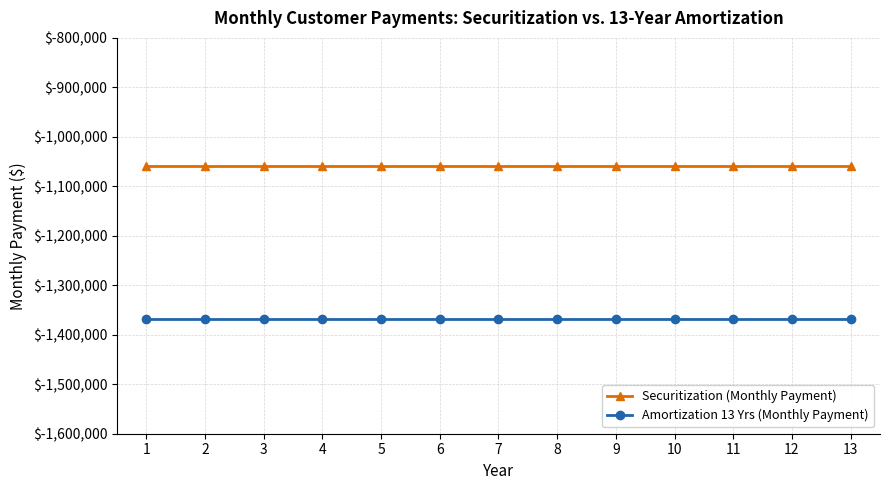

List the series in order of their overall mean, lowest first.

Amortization 13 Yrs (Monthly Payment), Securitization (Monthly Payment)